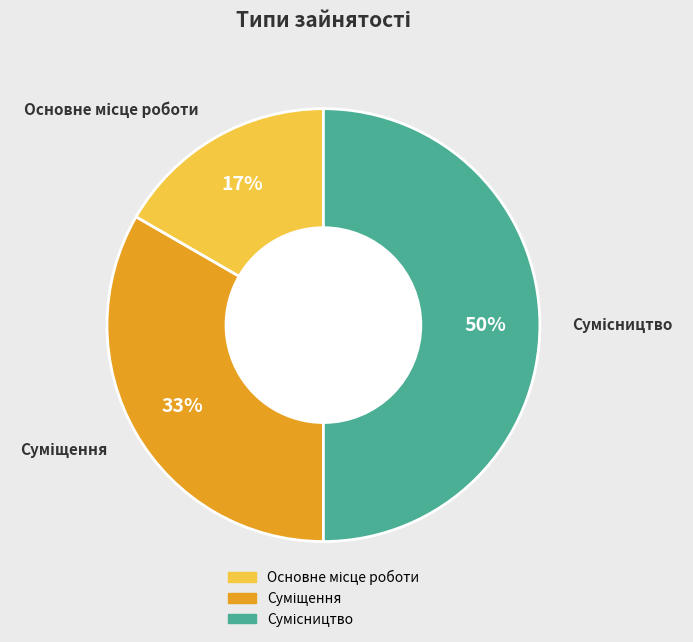

To the nearest percent, what is the difference between the largest and smallest slice percentages?

33%